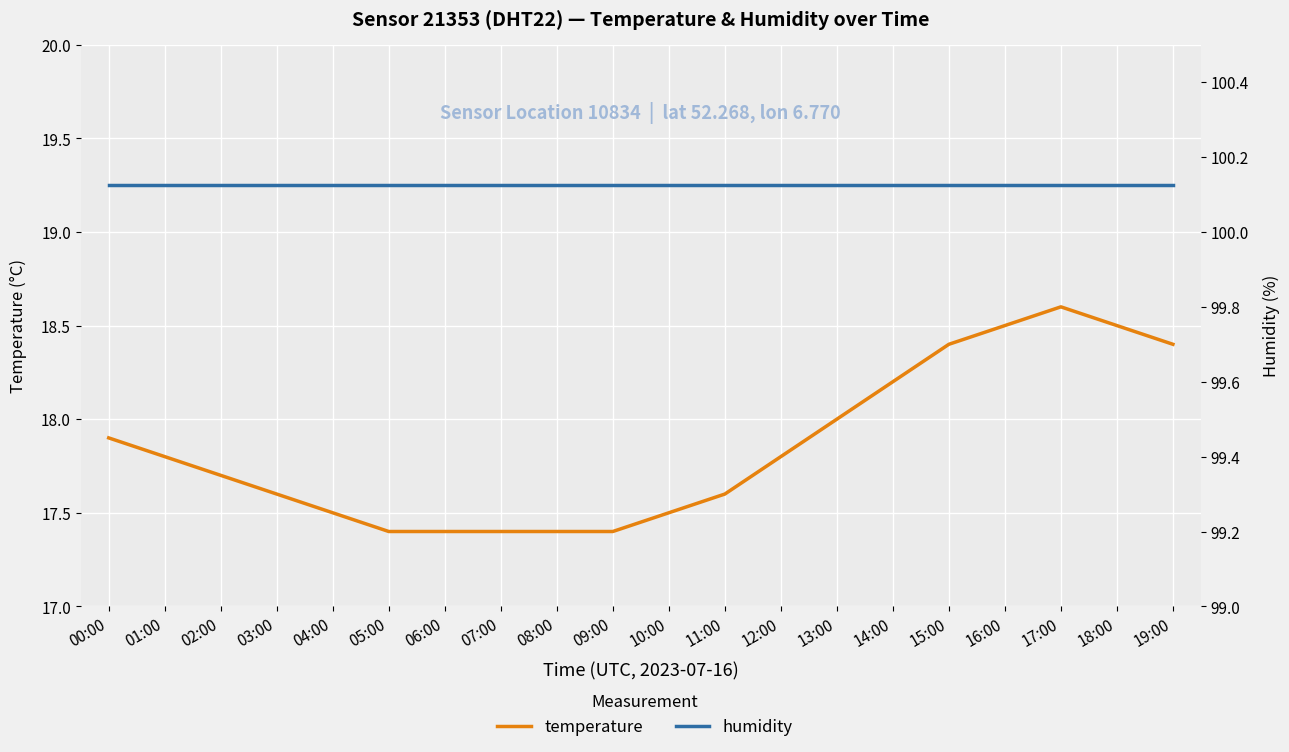

How many interior local peaks does the temperature series have?

1